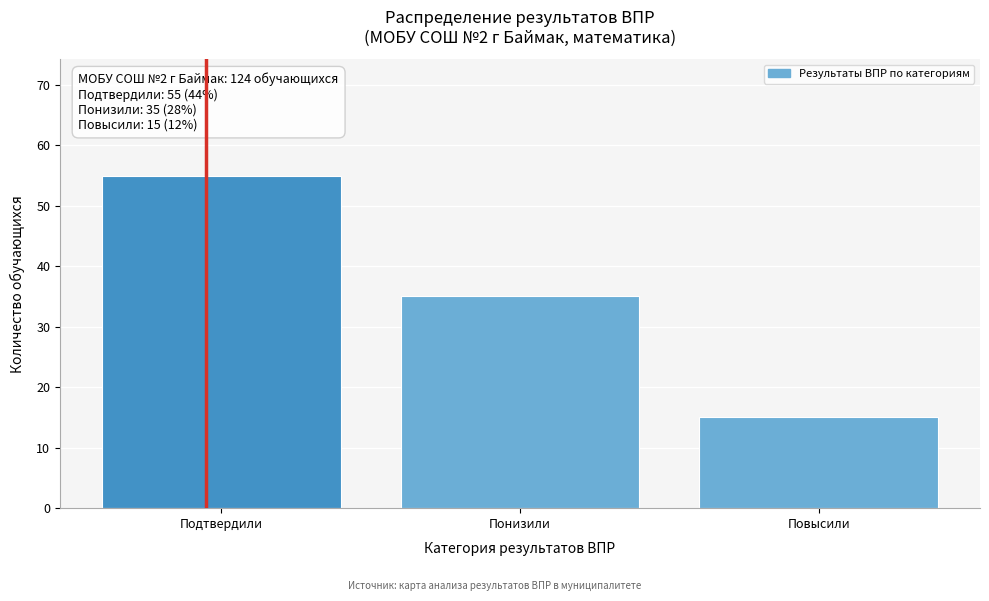

Reading left to right, transcribe all the data shown in this chart.

Подтвердили=55	Понизили=35	Повысили=15